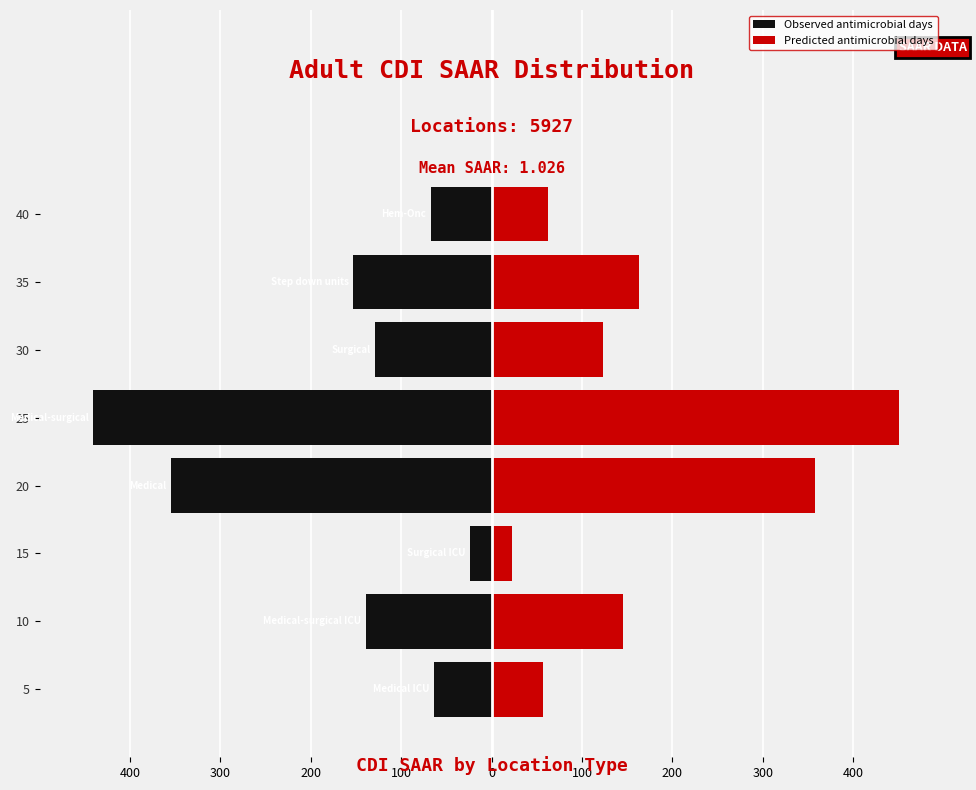

Which series has the widest spread of values?

Predicted antimicrobial days